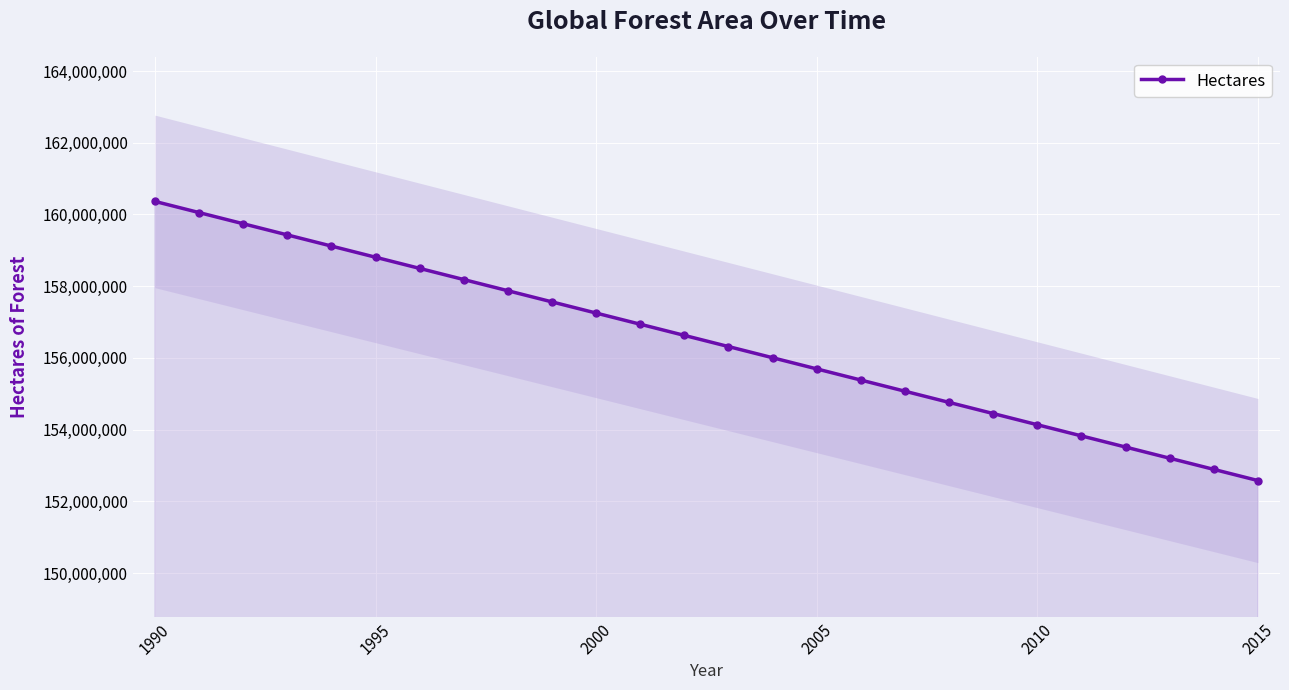

What is the maximum value for Hectares?

160363000